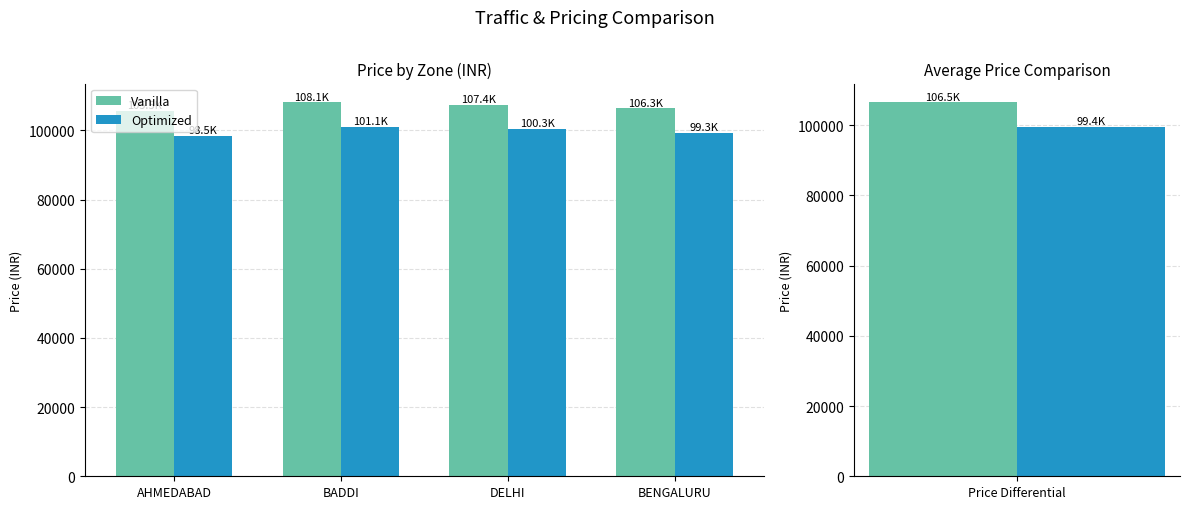

Reading left to right, transcribe all the data shown in this chart.

Vanilla: 105546	108114	107373	106320
Optimized: 98496	101074	100333	99270